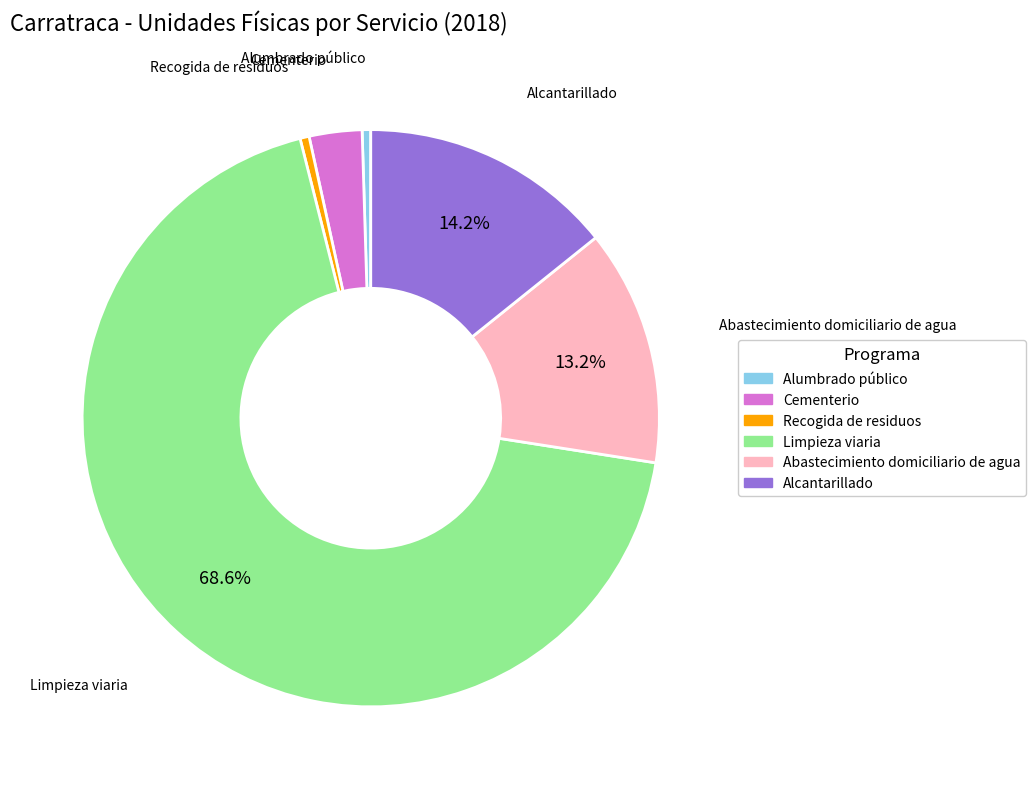

Count the number of slices in the pie.

6